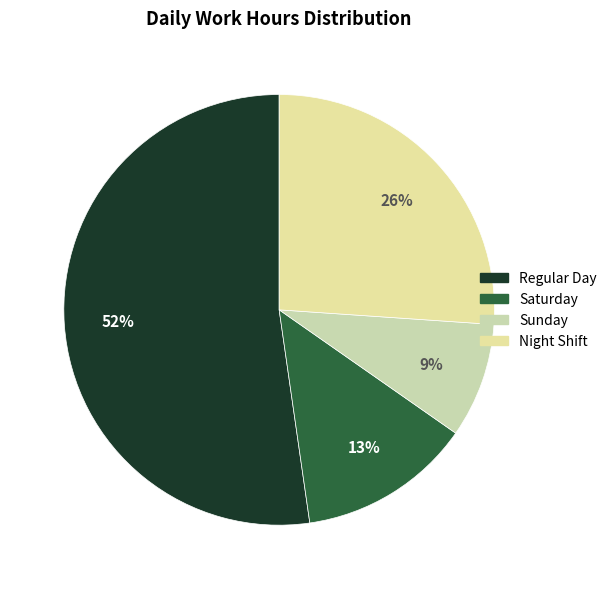

How many segments does this pie chart have?

4